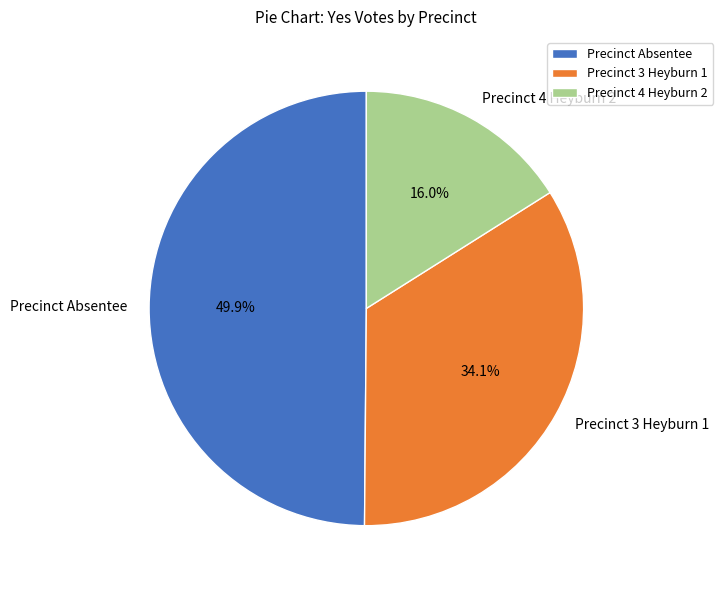

The Precinct 3 Heyburn 1 slice represents 34% of the pie. True or false?

True